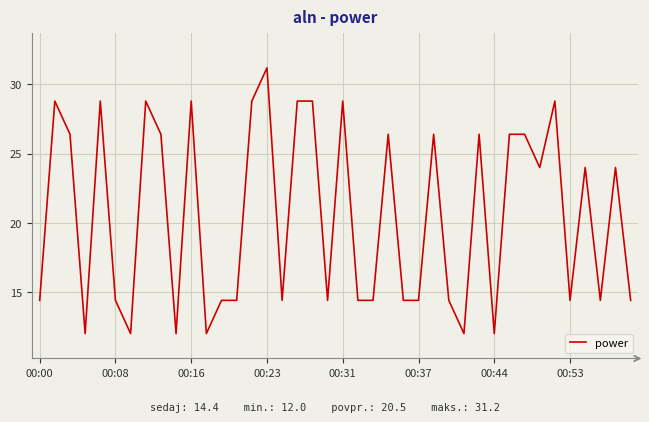

Does the chart display data point markers on the line(s)?

No